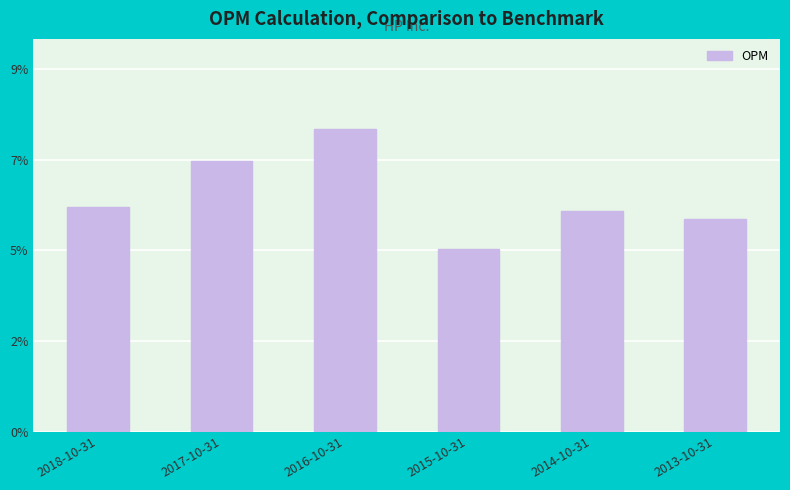

Is it true that the value at 2015-10-31 is 0.1?

False